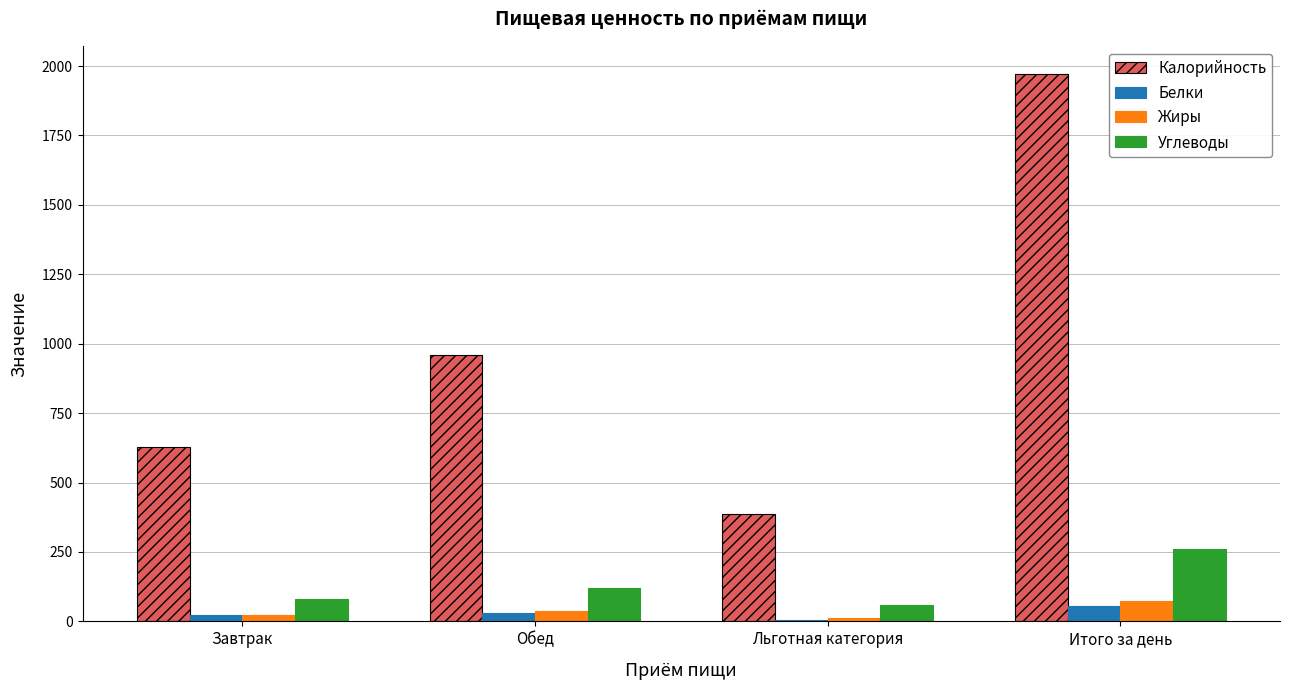

What is the sum of all Углеводы values?

524